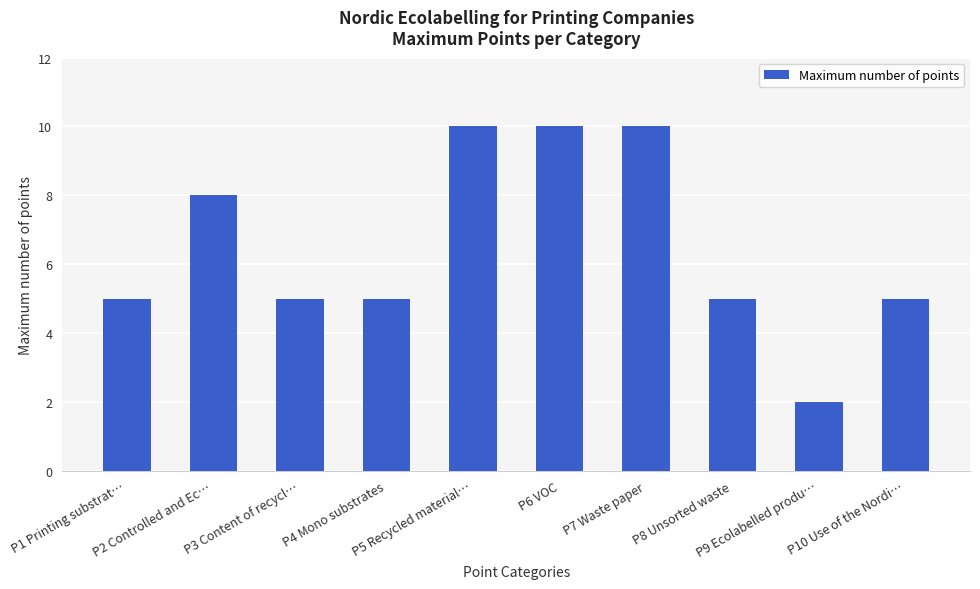

What is the difference between the maximum and second lowest values?

5